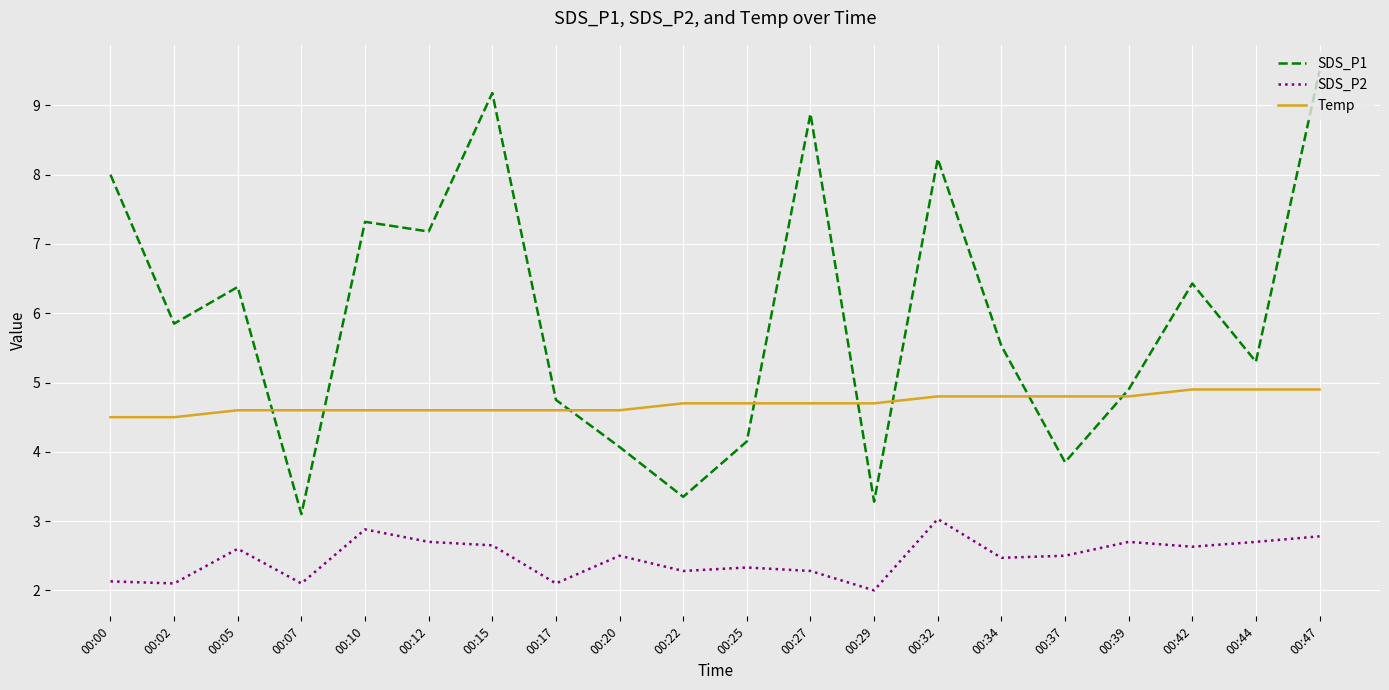

Where is SDS_P2 nearest to the value 2?

00:29